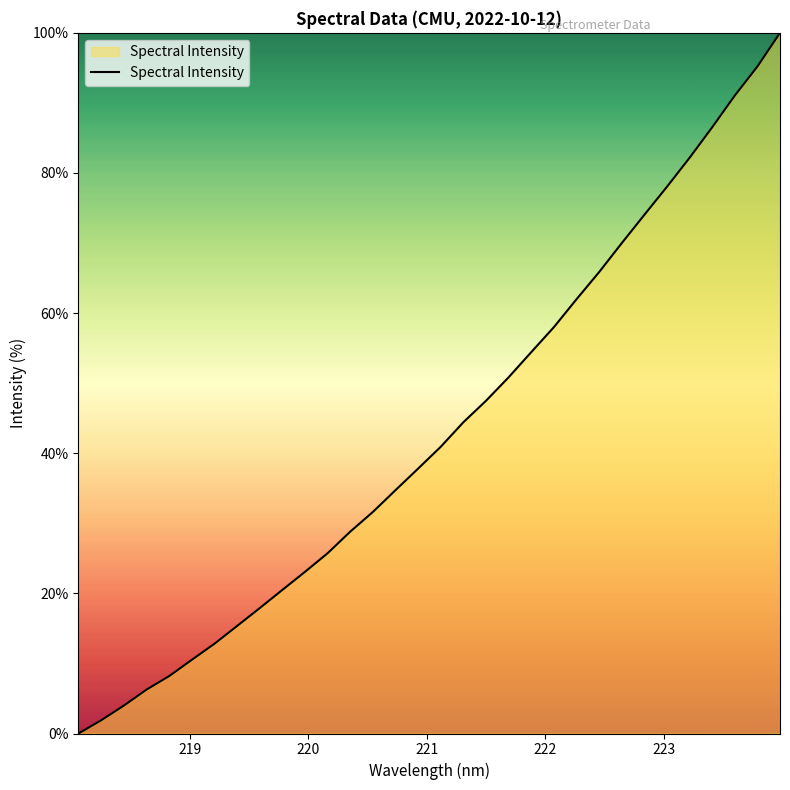

What is the average value?

43.1